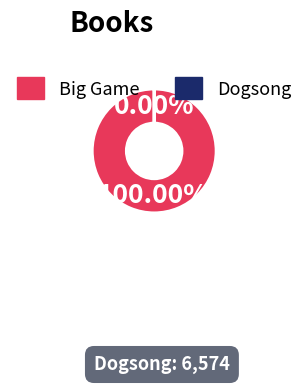

What percentage is the Big Game slice, to the nearest percent?

100%